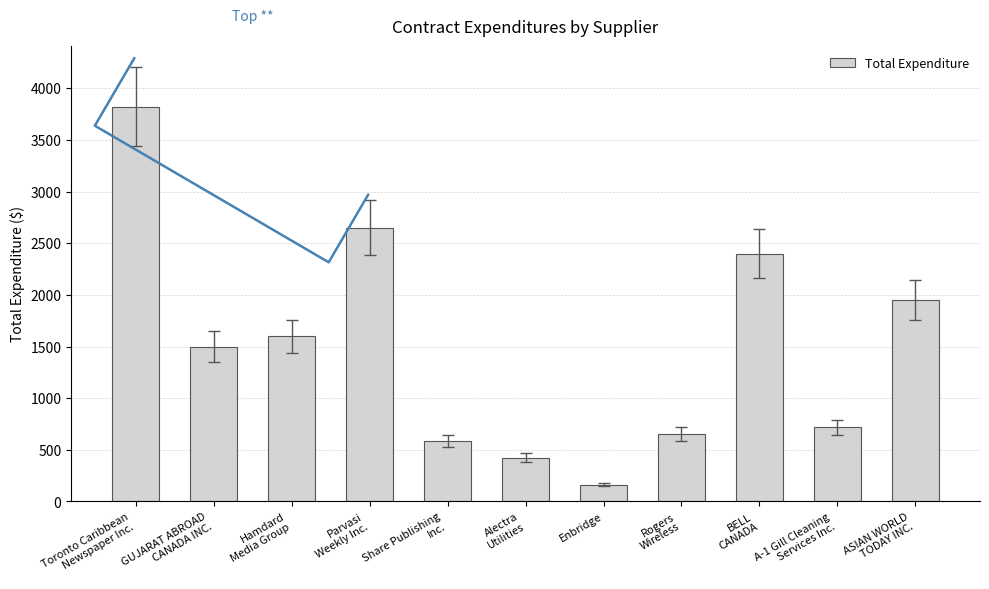

What position from the left is Toronto Caribbean
Newspaper Inc.?

1